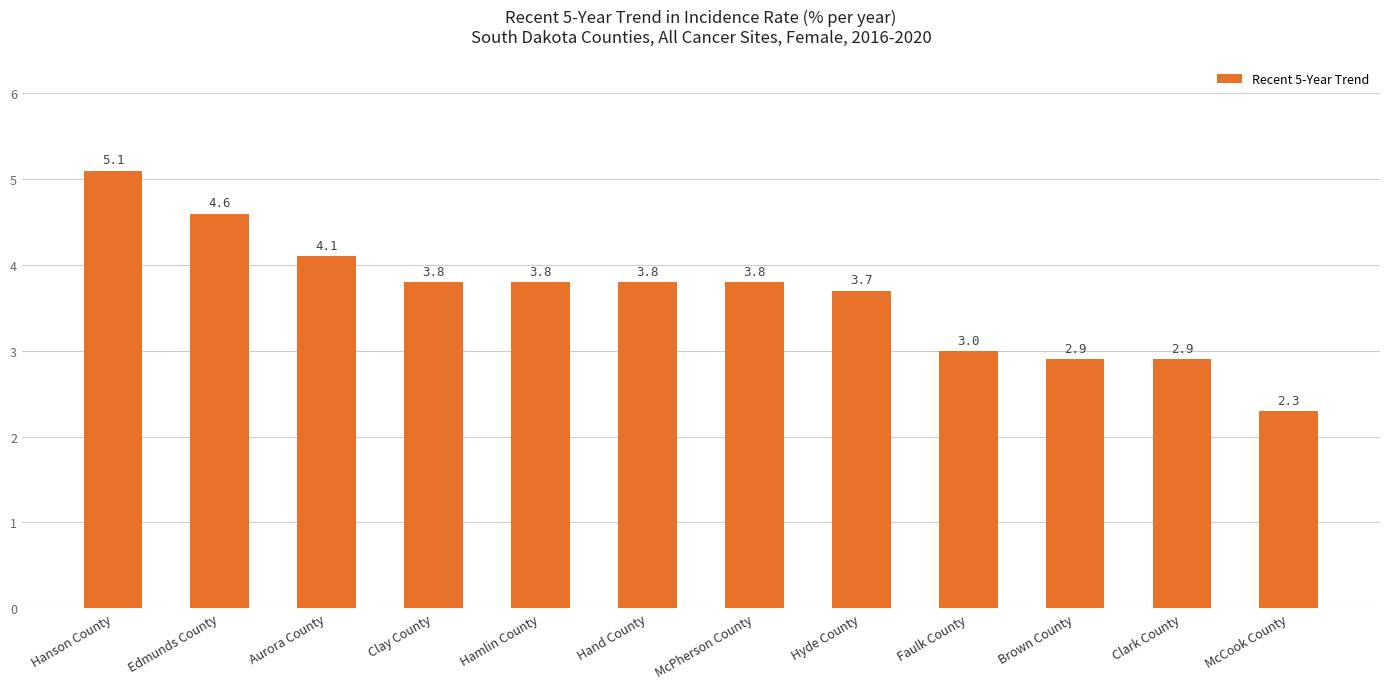

What is the approximate value at Hamlin County?

3.8